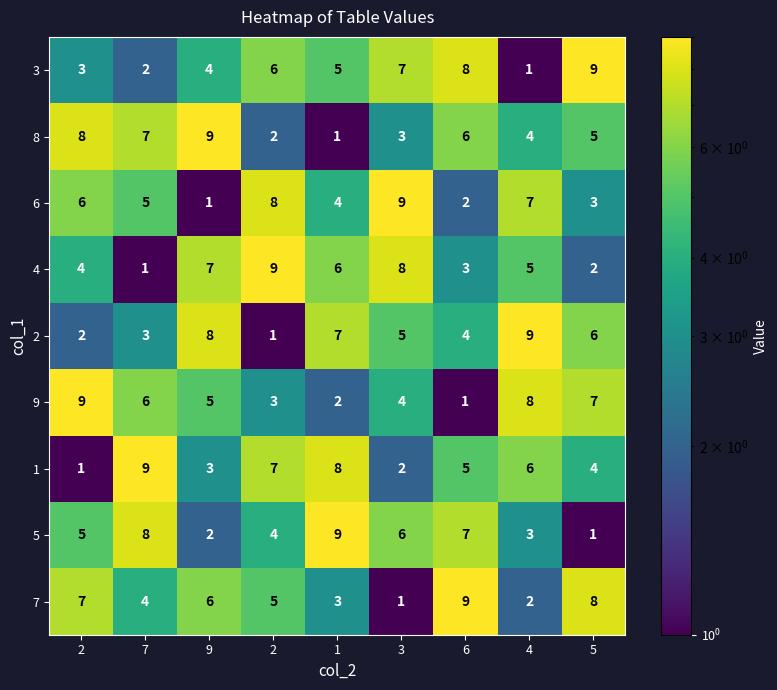

Count the number of categories in the chart.

9